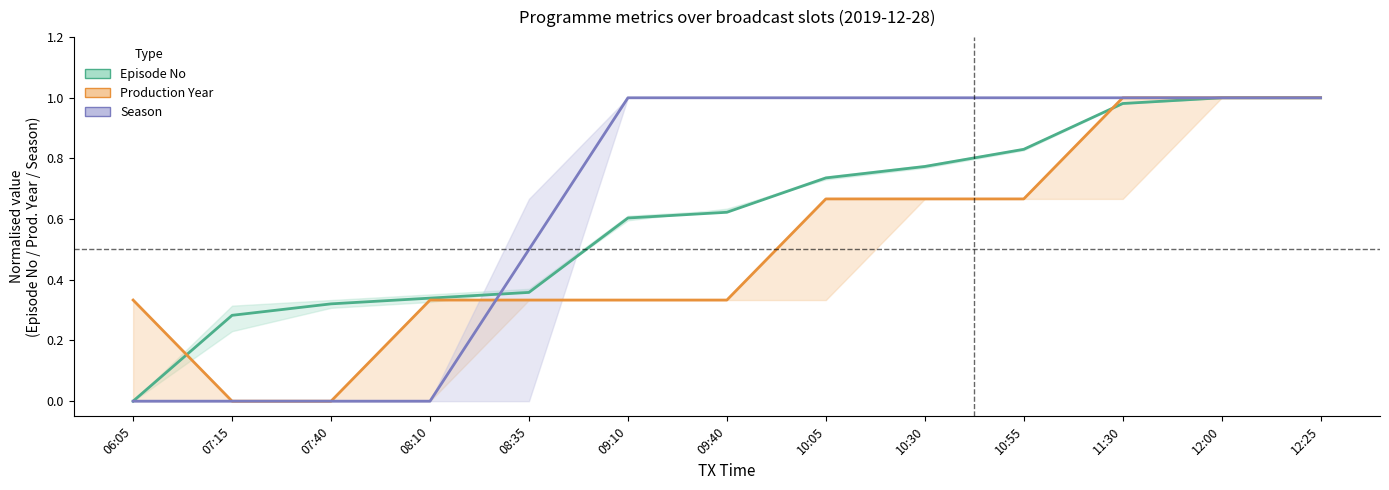

Reading right to left, list all the values displayed in this chart.

Episode No: 1.0	1.0	1.0	0.8	0.8	0.7	0.6	0.6	0.4	0.3	0.3	0.3	0.0
Production Year: 1.0	1.0	1.0	0.7	0.7	0.7	0.3	0.3	0.3	0.3	0.0	0.0	0.3
Season: 1.0	1.0	1.0	1.0	1.0	1.0	1.0	1.0	0.5	0.0	0.0	0.0	0.0